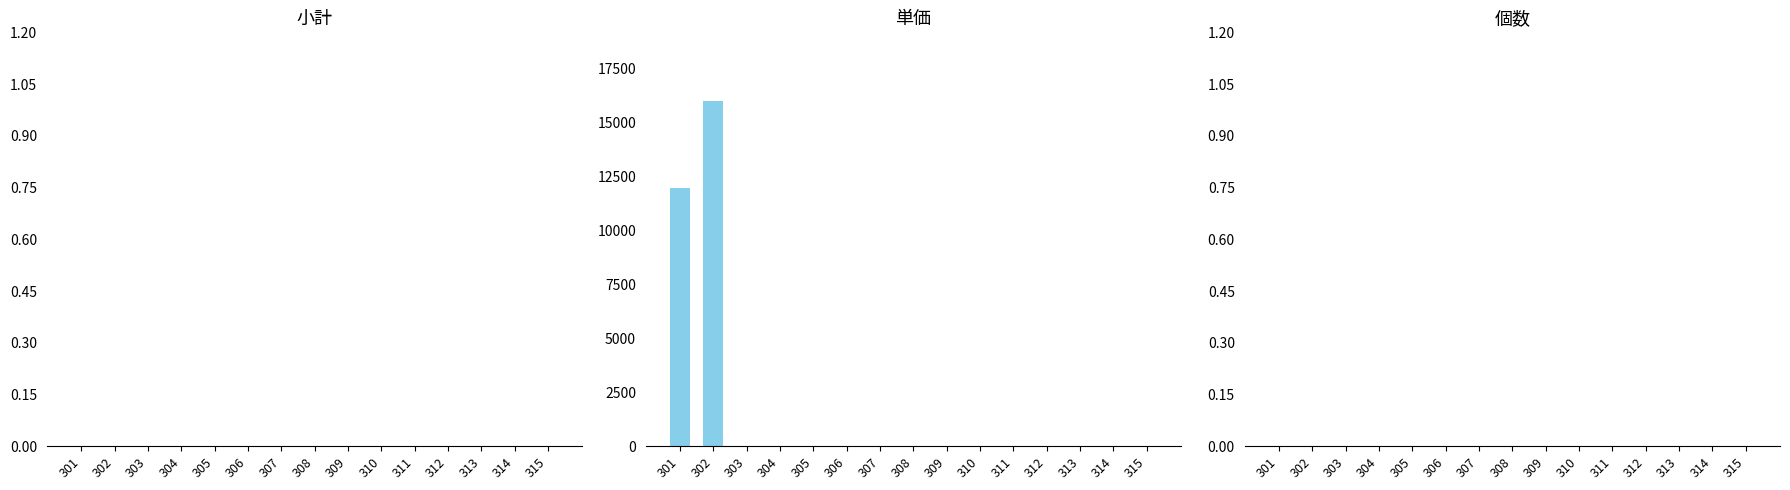

Reading left to right, list all the values displayed in this chart.

301=12000	302=16000	303=0	304=0	305=0	306=0	307=0	308=0	309=0	310=0	311=0	312=0	313=0	314=0	315=0